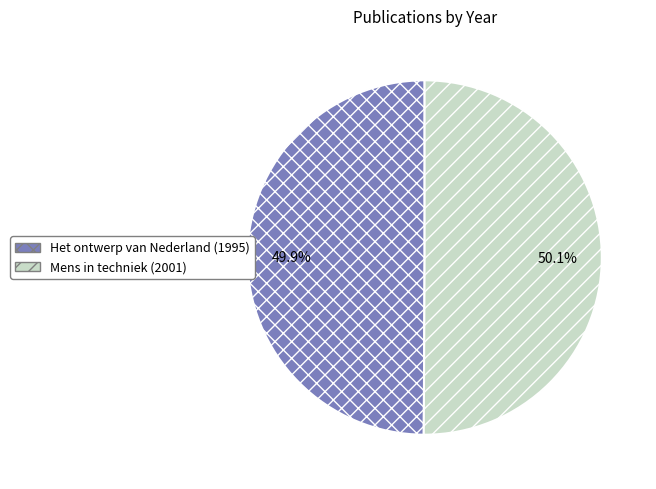

What is the ratio of the value at Mens in techniek (2001) to the value at Het ontwerp van Nederland (1995)?

1.0